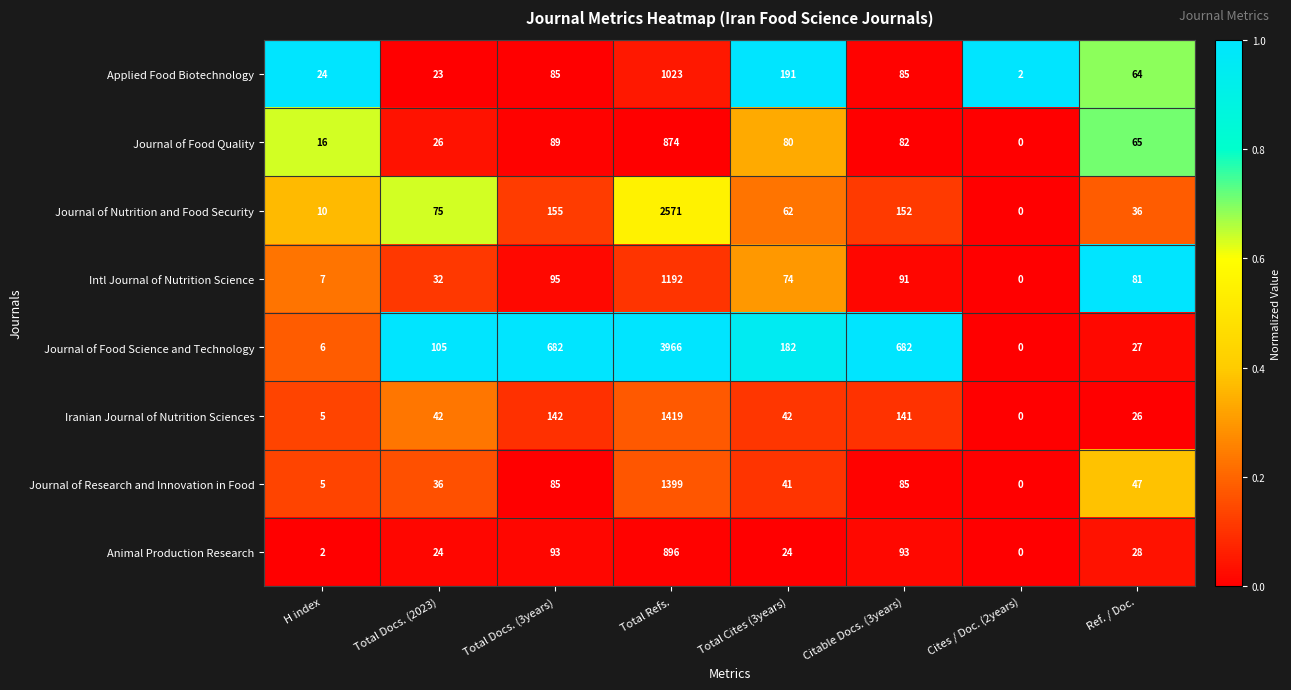

Which series has the largest range (max minus min)?

Journal of Food Science and Technology